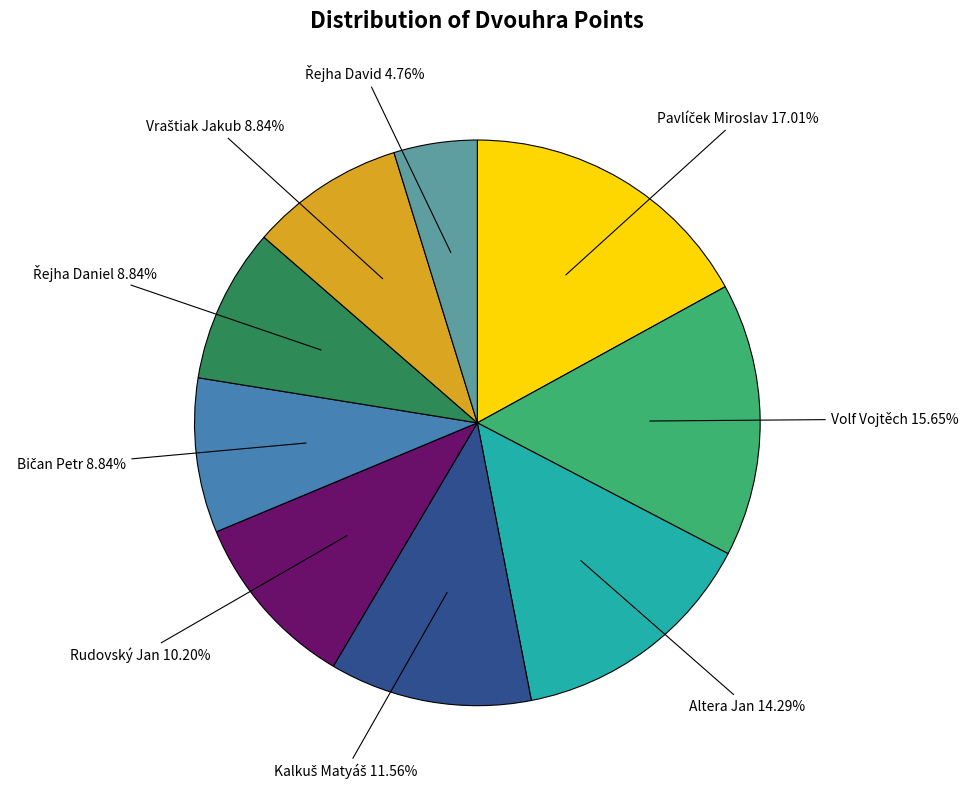

To the nearest percent, what percentage of the pie is Altera Jan?

14%